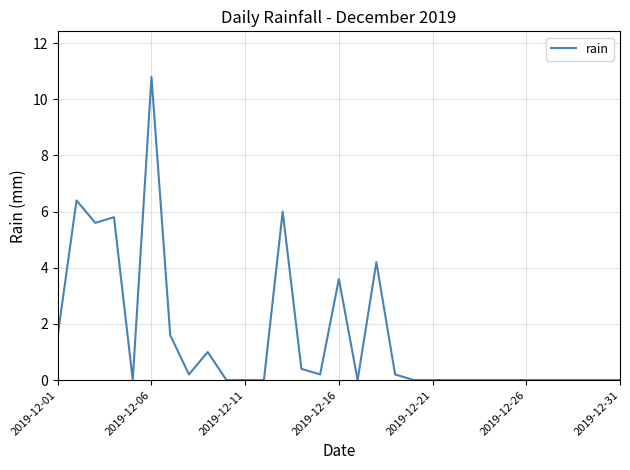

What is the greatest value displayed?

10.8